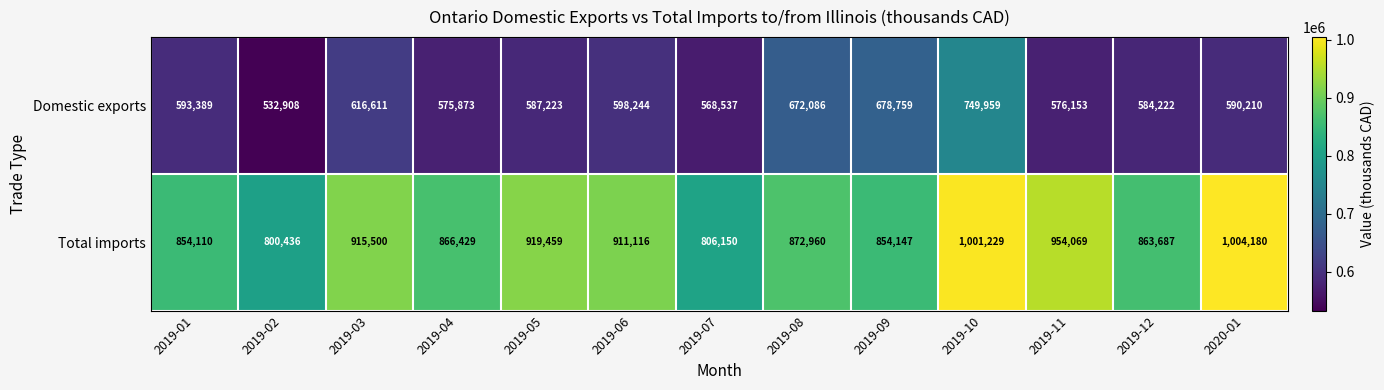

Which series changed the most between 2019-01 and 2019-12?

Total imports